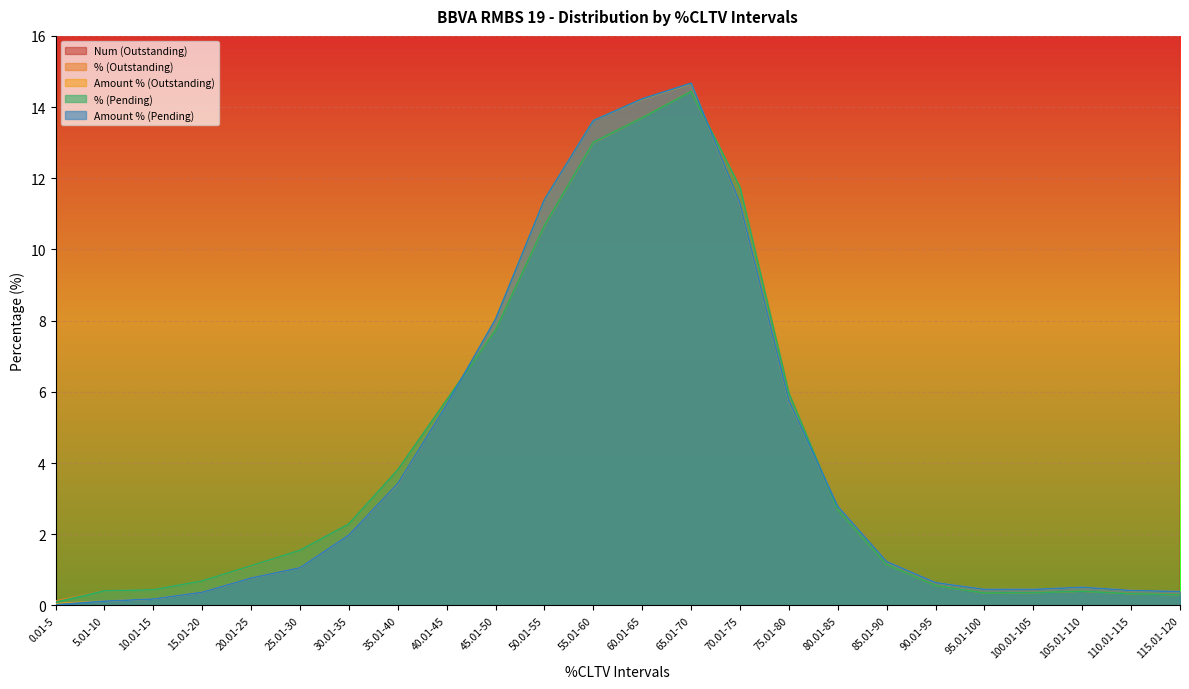

The Amount % (Pending) series shows 0.4 at 115.01-120. True or false?

True